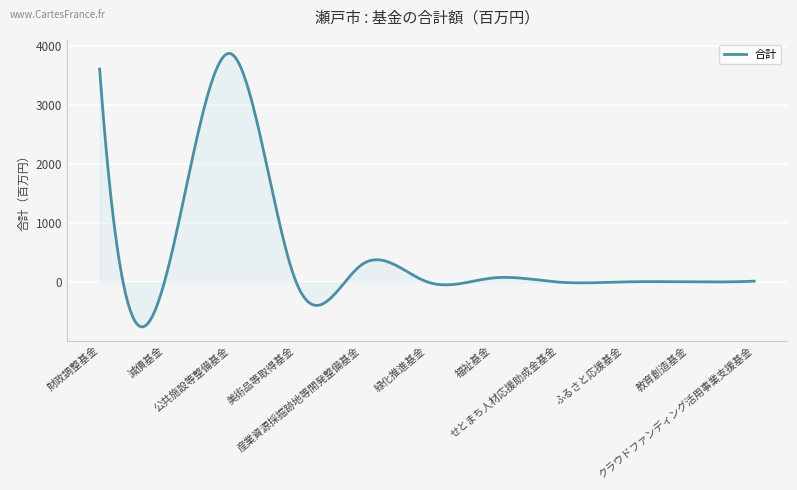

What is the difference between the maximum and minimum values?

4633.2